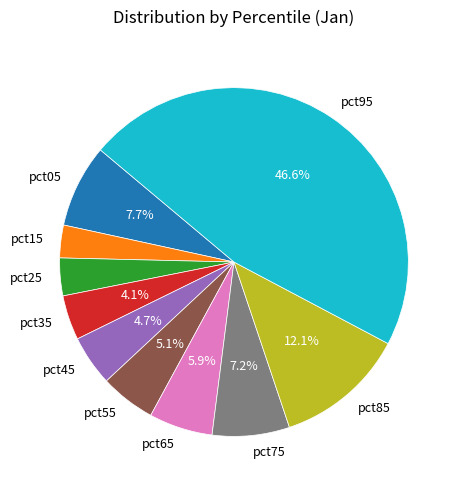

The pct25 slice represents 13% of the pie. True or false?

False